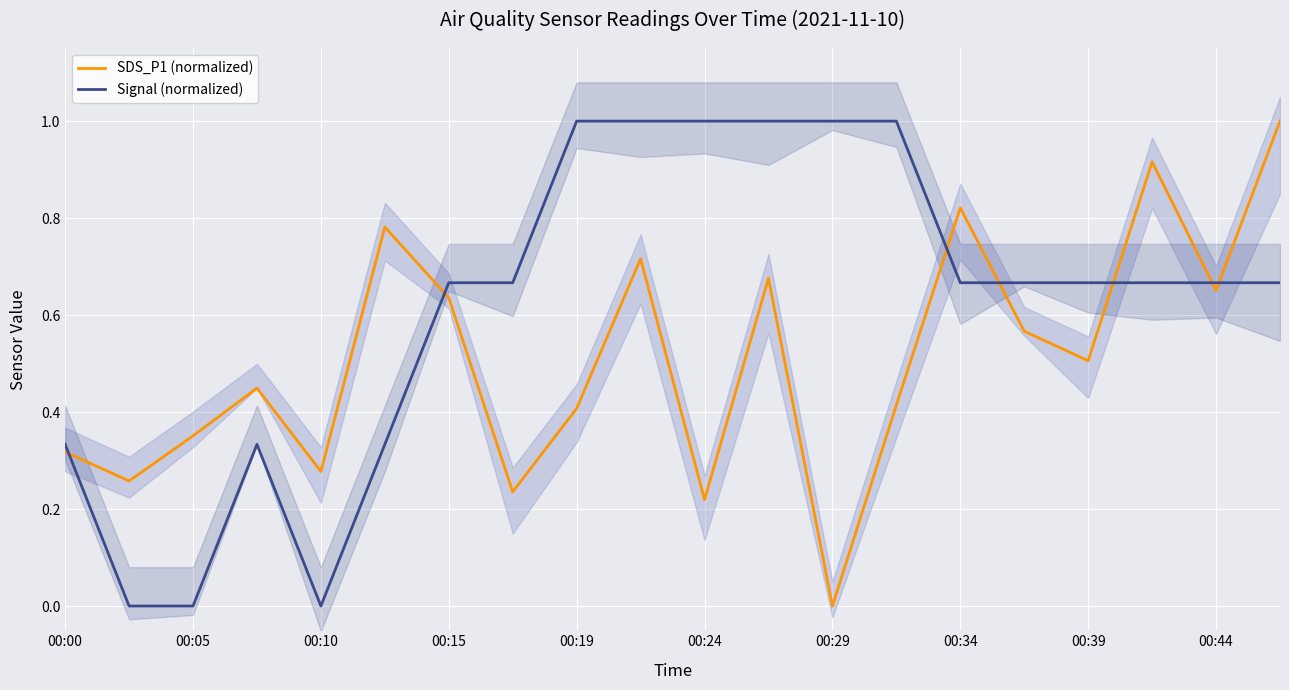

List the series in order of their overall mean, highest first.

Signal (normalized), SDS_P1 (normalized)